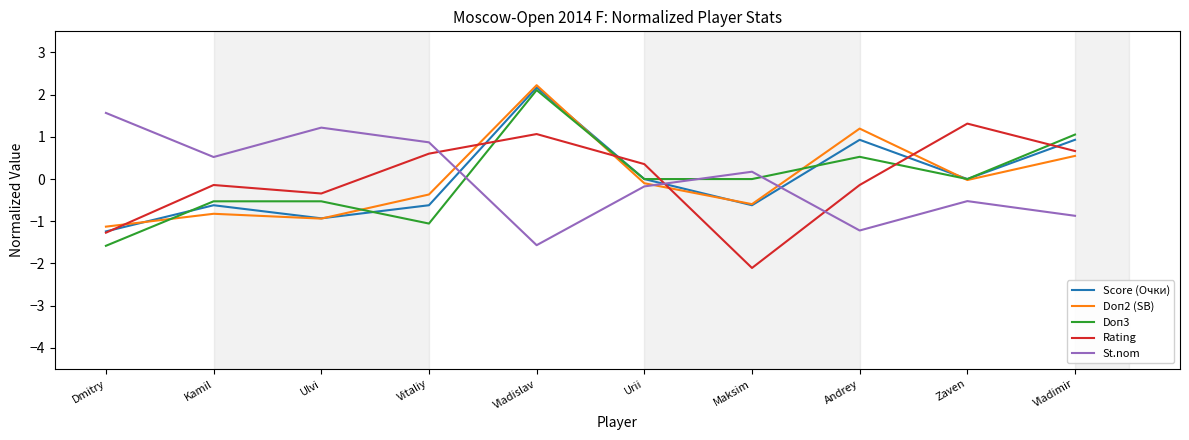

What is the difference between the highest and lowest values at Maksim?

2.3